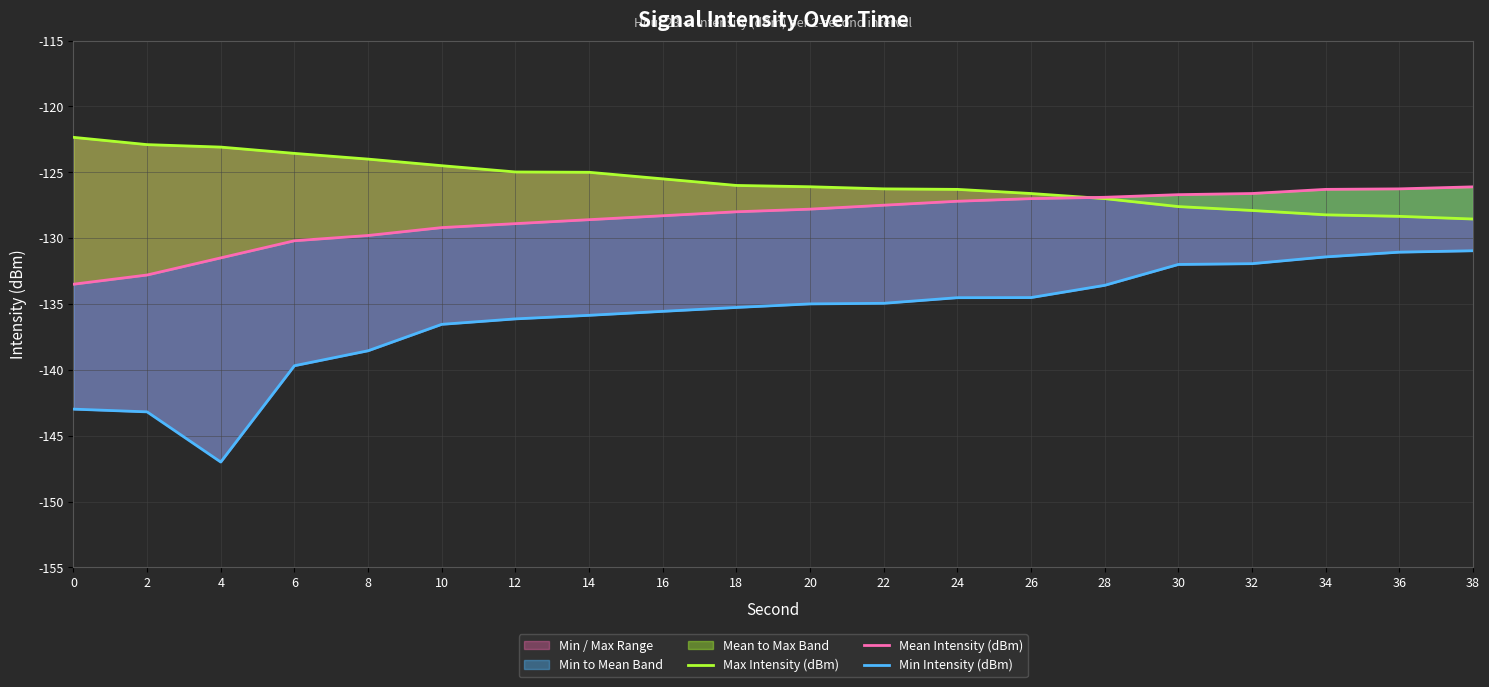

What is the sum of all Mean Intensity (dBm) values?

-2569.2